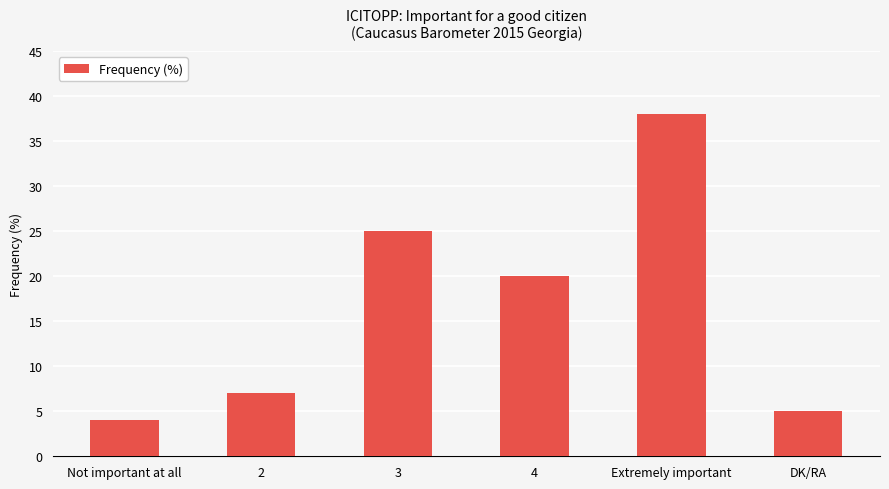

What is the change in value from Not important at all to 2?

+3